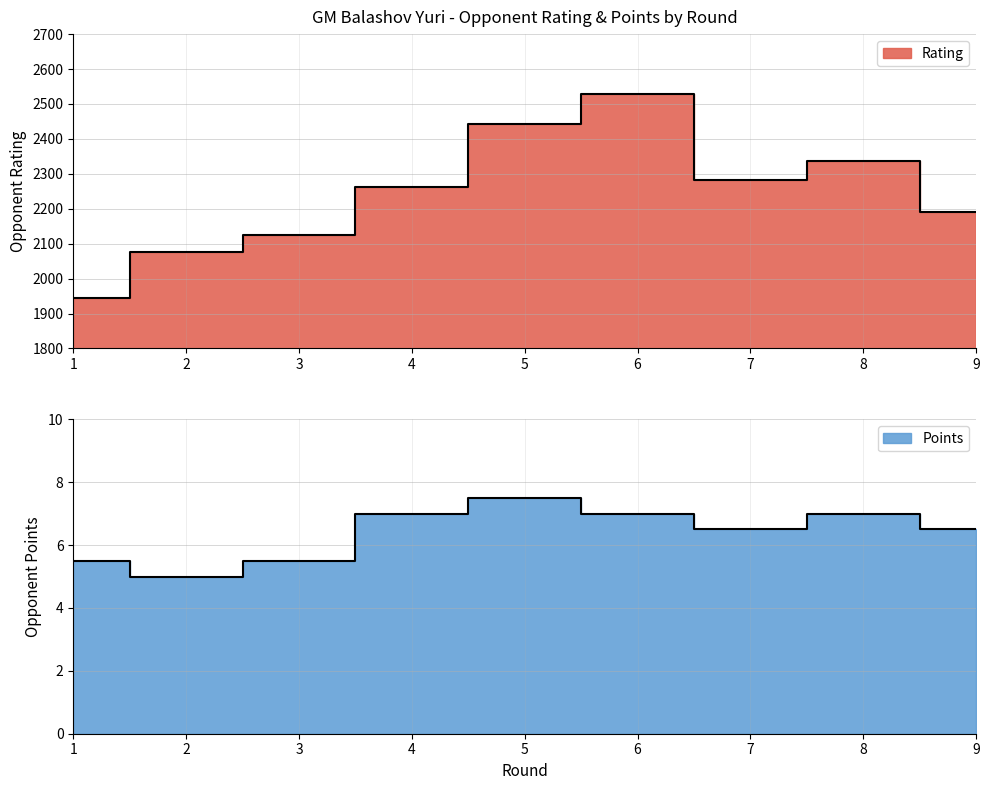

What is the total value across all series at 1?

1949.5